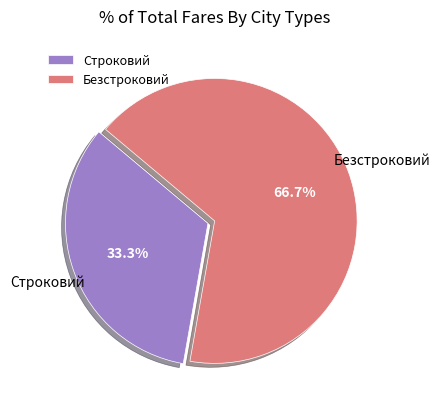

To the nearest percent, what is the combined percentage of Безстроковий and Строковий?

100%